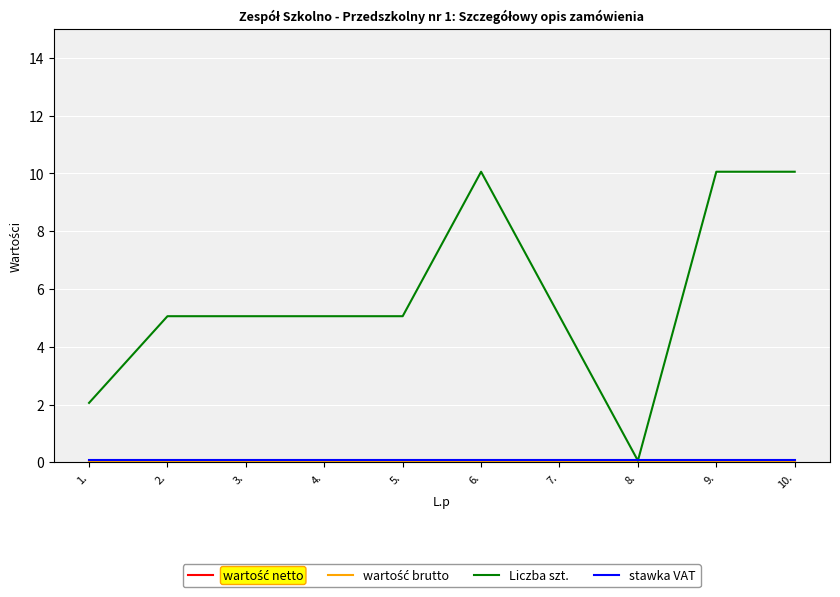

At how many categories does at least one series exceed 4?

8